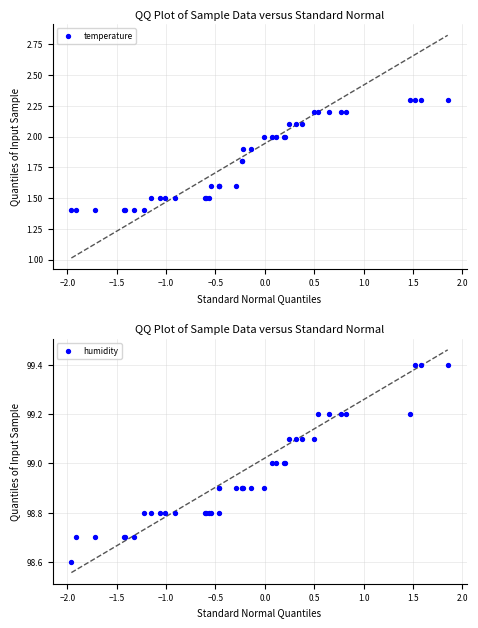

Which series reaches the minimum Y coordinate?

temperature